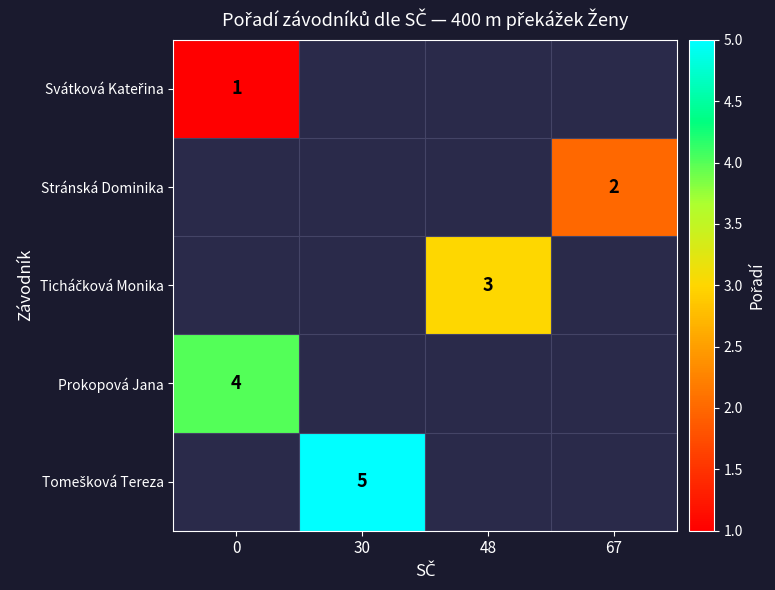

True or false: Stránská Dominika has a value of 3 at 67.

False